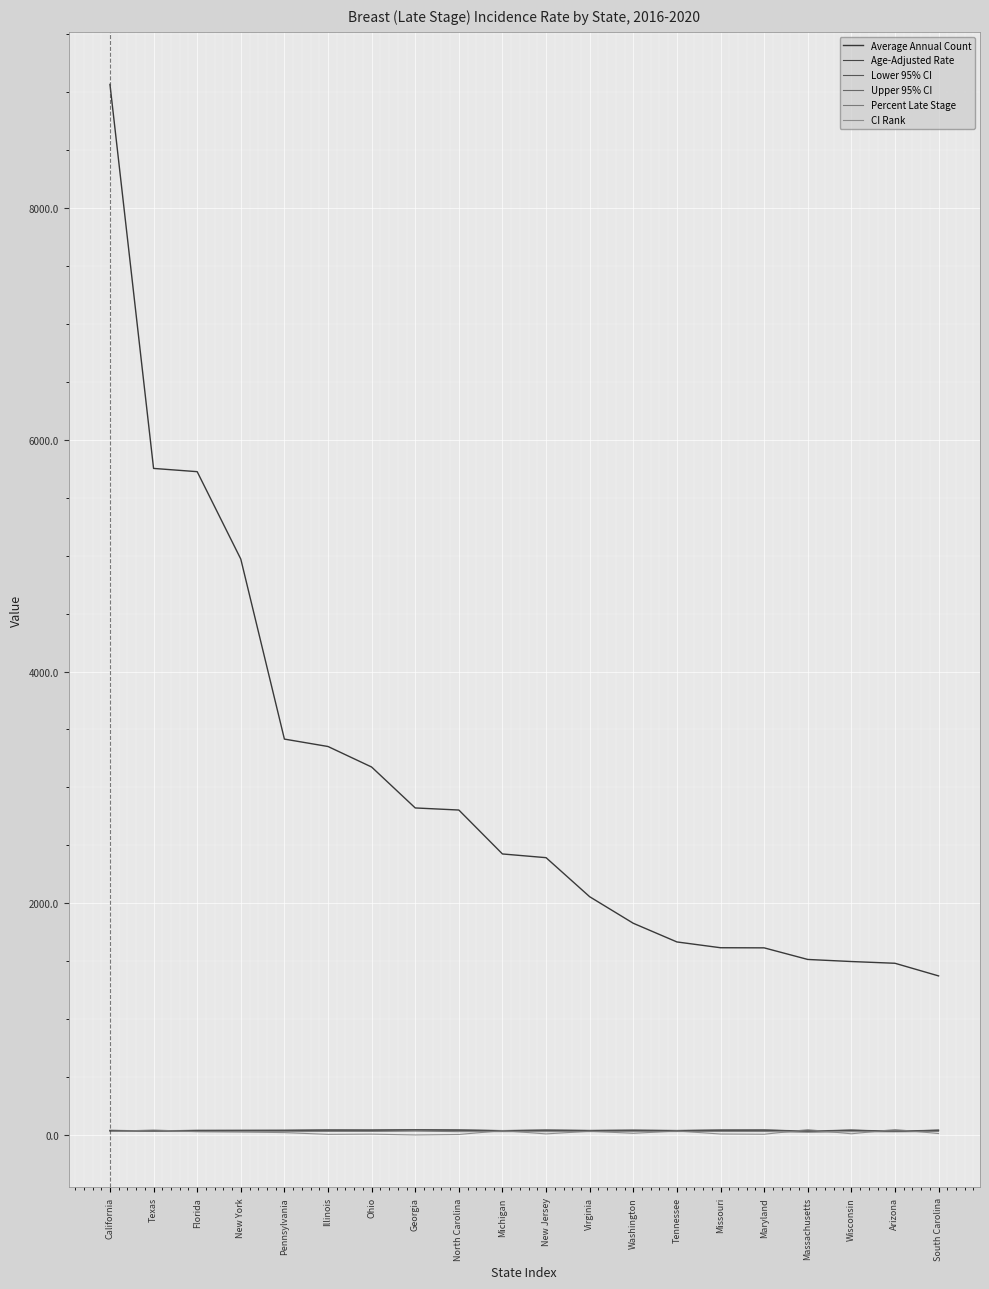

At which category does Upper 95% CI reach its first local peak?

Illinois